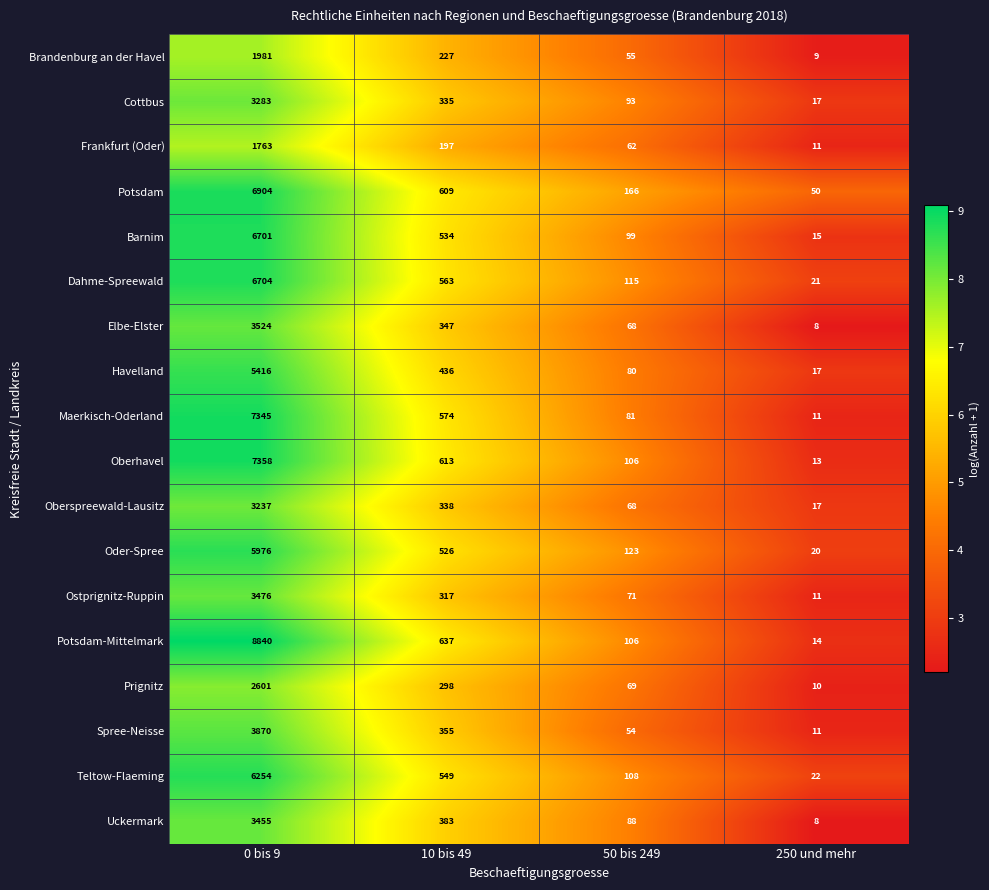

Which category has the highest value across all series?

0 bis 9